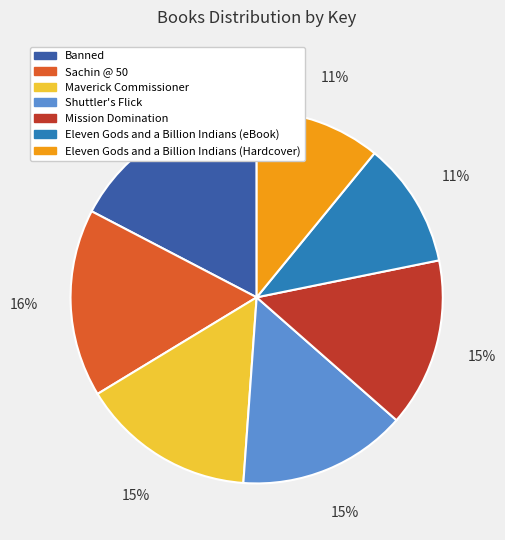

To the nearest percent, what portion does Mission Domination represent?

15%